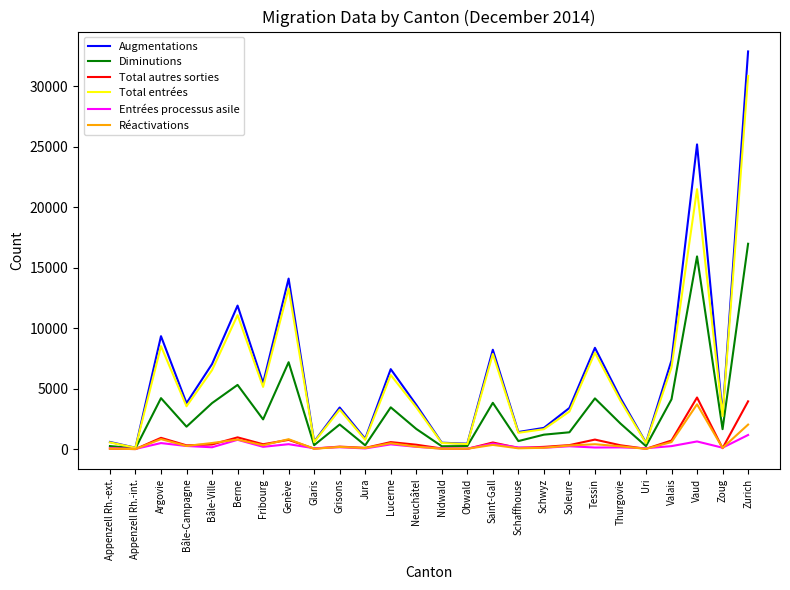

At how many categories does at least one series exceed 25848?

1